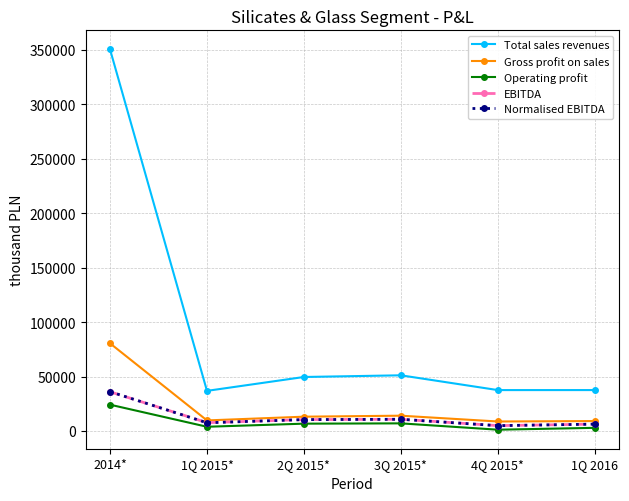

True or false: Total sales revenues has more than 1 points higher than both neighbors.

False